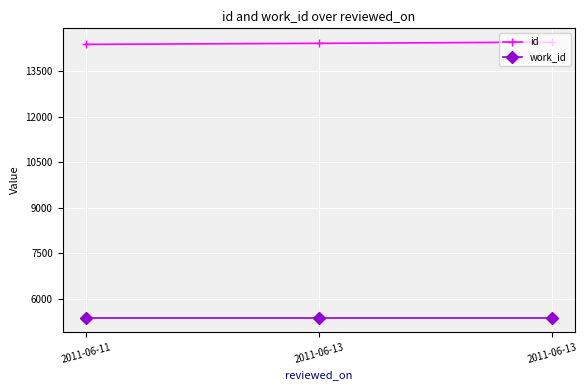

Does the chart have visible grid lines?

Yes